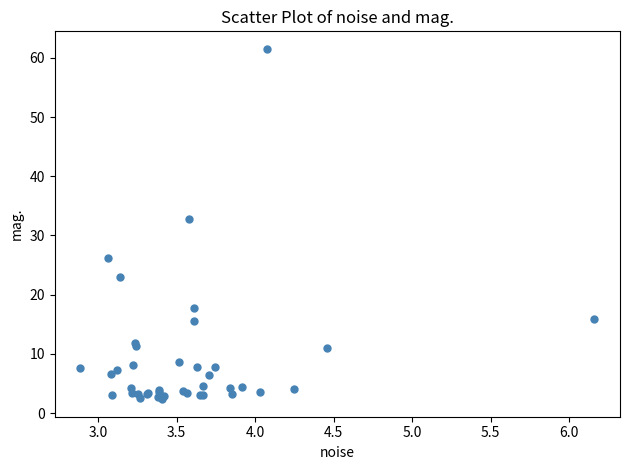

What Y value in the scatter plot is closest to 31?

32.8